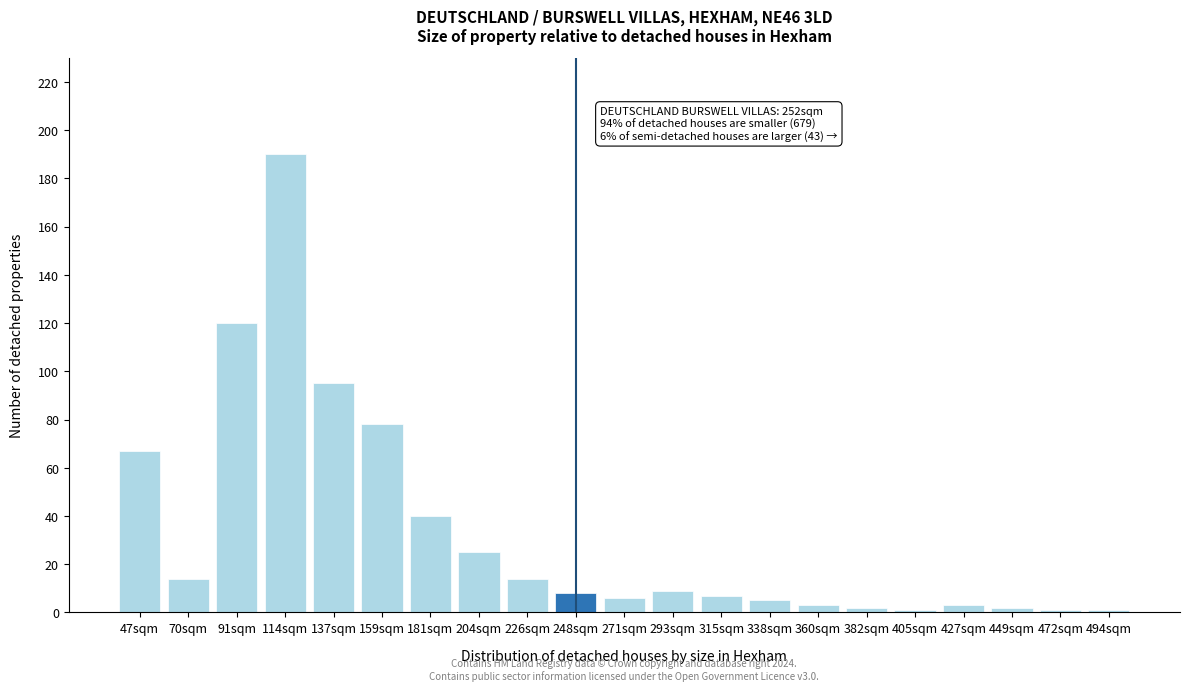

Reading left to right, extract all data points from this chart.

47sqm=67	70sqm=14	91sqm=120	114sqm=190	137sqm=95	159sqm=78	181sqm=40	204sqm=25	226sqm=14	248sqm=8	271sqm=6	293sqm=9	315sqm=7	338sqm=5	360sqm=3	382sqm=2	405sqm=1	427sqm=3	449sqm=2	472sqm=1	494sqm=1